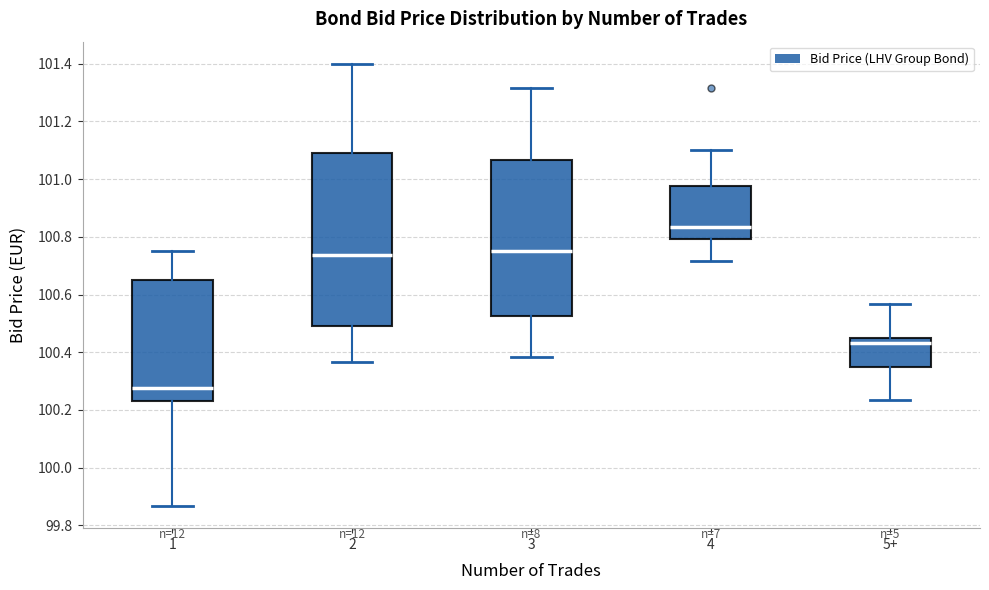

Which box is the tallest, from its lower edge to its upper edge?

2